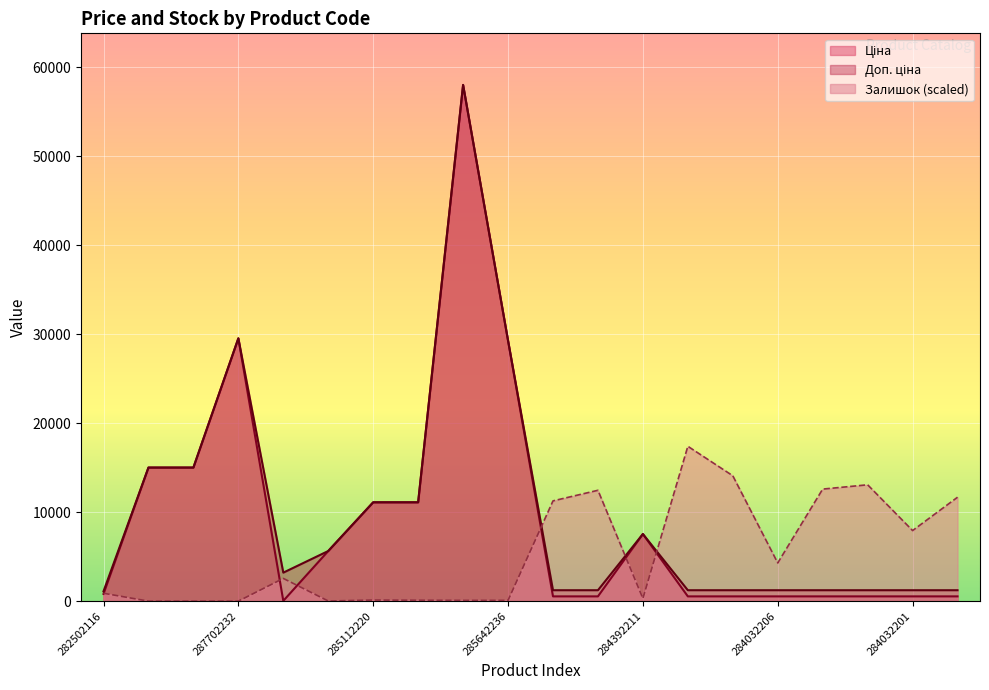

At how many categories does at least one series exceed 7359?

16